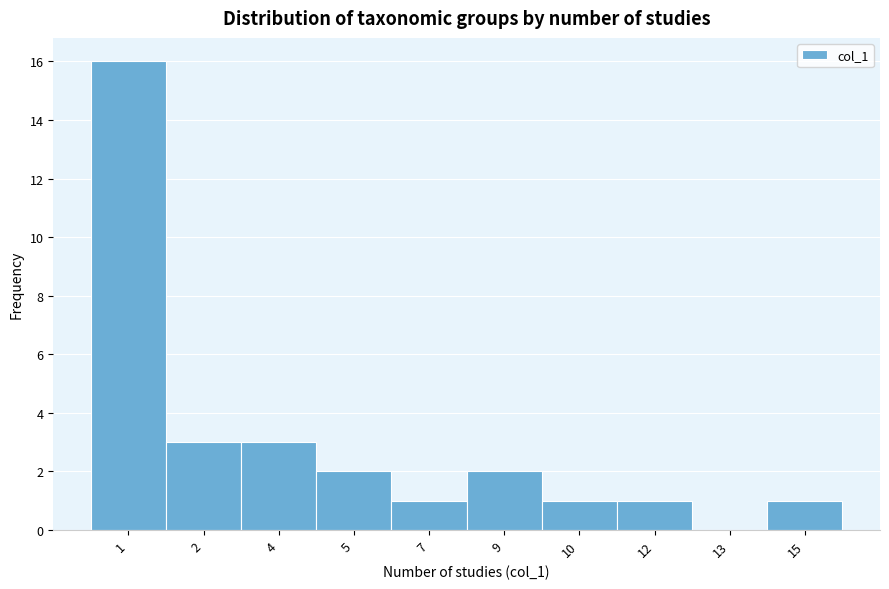

Reading left to right, transcribe all the data shown in this chart.

1=16	2=3	4=3	5=2	7=1	9=2	10=1	12=1	13=0	15=1